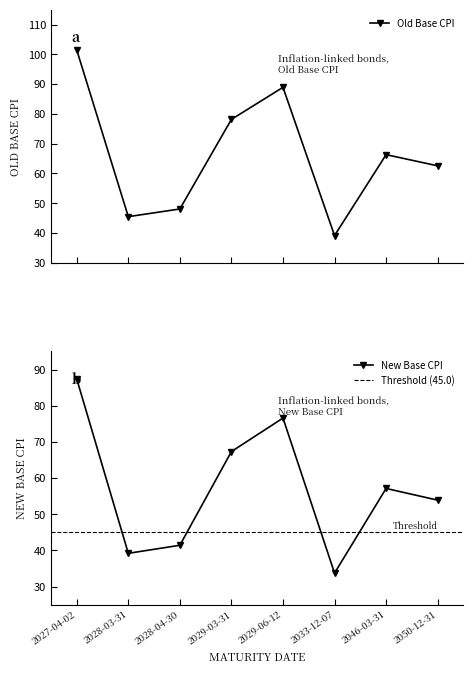

Which has a higher value, 2033-12-07 or 2028-03-31?

2028-03-31